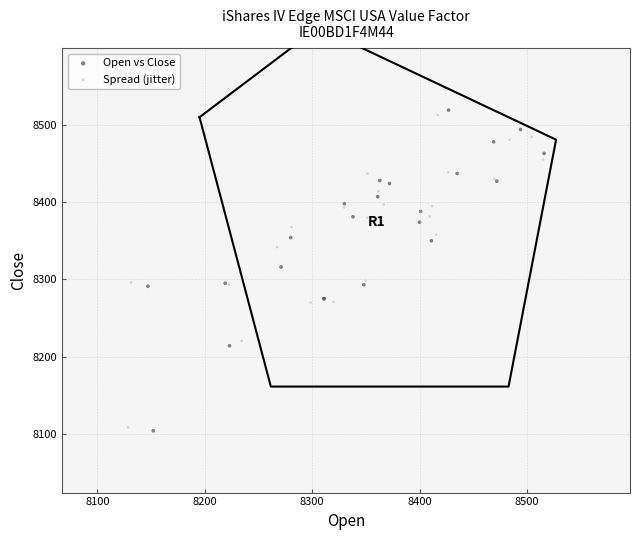

Which series has the largest Y range (max minus min)?

Open vs Close